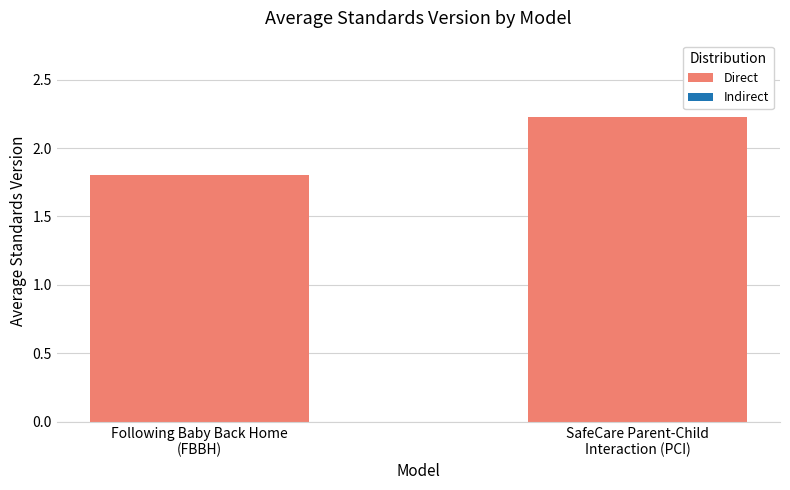

Where is the data nearest to the value 2?

Following Baby Back Home
(FBBH)